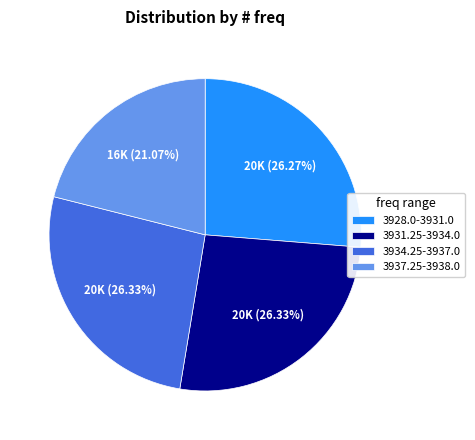

Which has a higher value, 3928.0-3931.0 or 3937.25-3938.0?

3928.0-3931.0